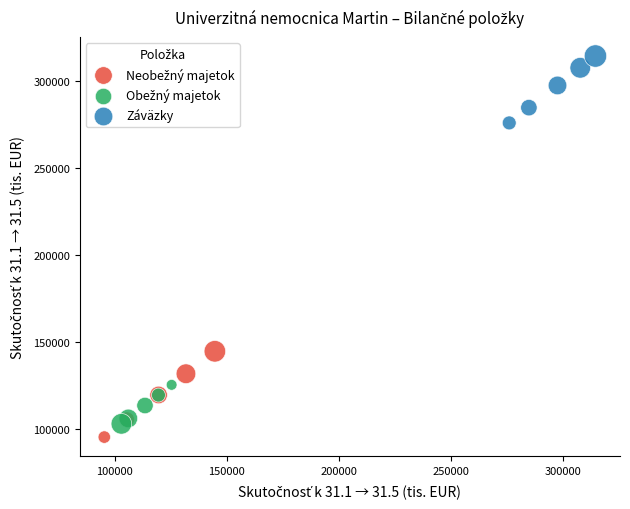

Which series contains the highest Y value?

Záväzky